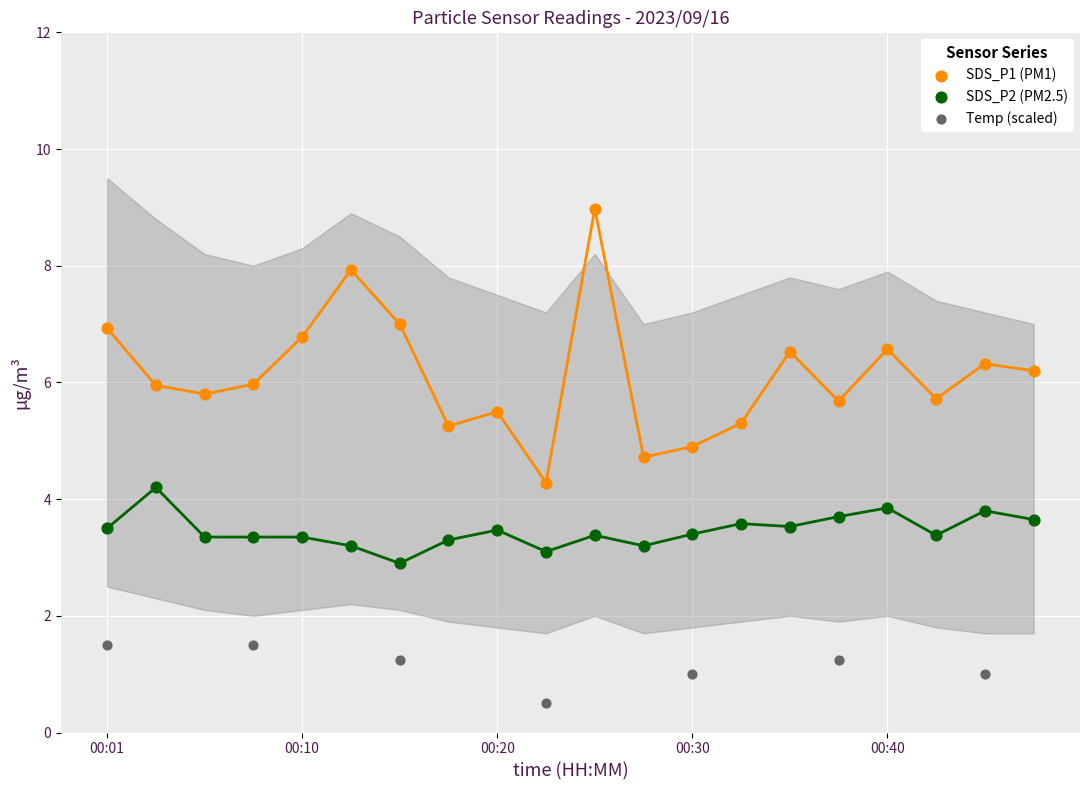

Which series reaches the maximum Y coordinate?

SDS_P1 (PM1)